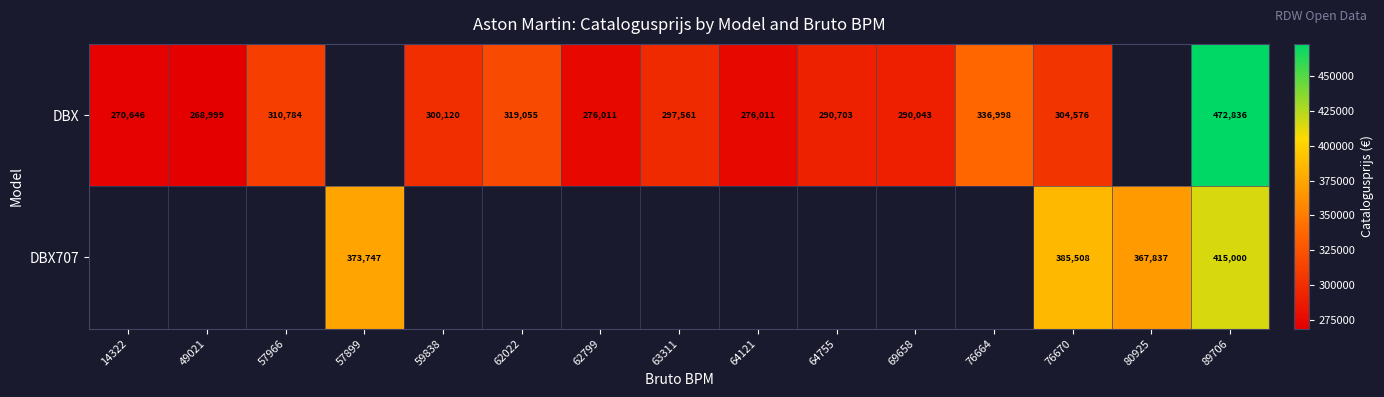

What is the sum of the DBX values at 76664 and 49021?

605997